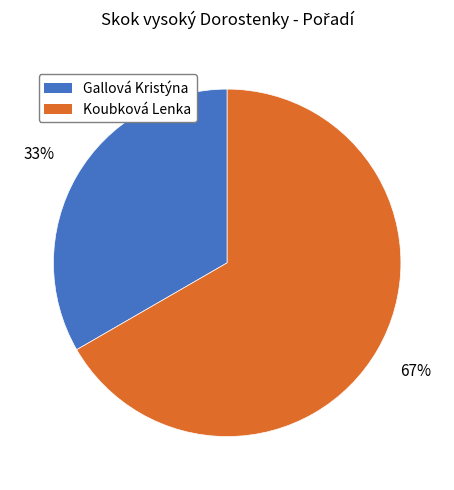

Rank the categories by value from lowest to highest.

Gallová Kristýna, Koubková Lenka